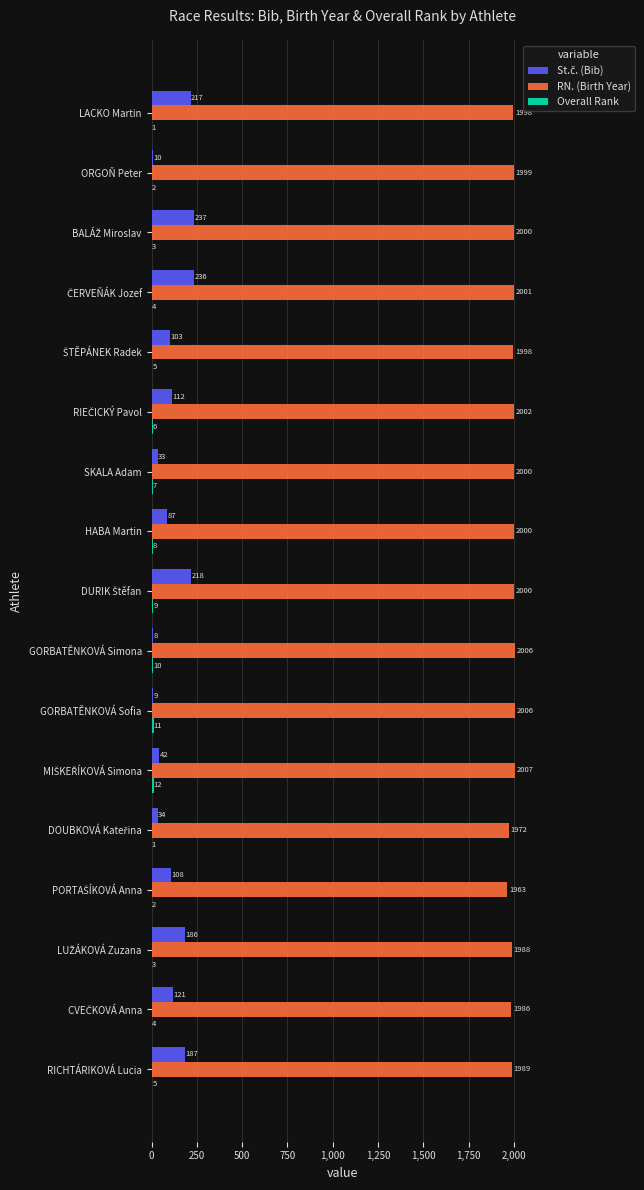

The RN. (Birth Year) series shows 3272 at GORBATĚNKOVÁ Sofia. True or false?

False